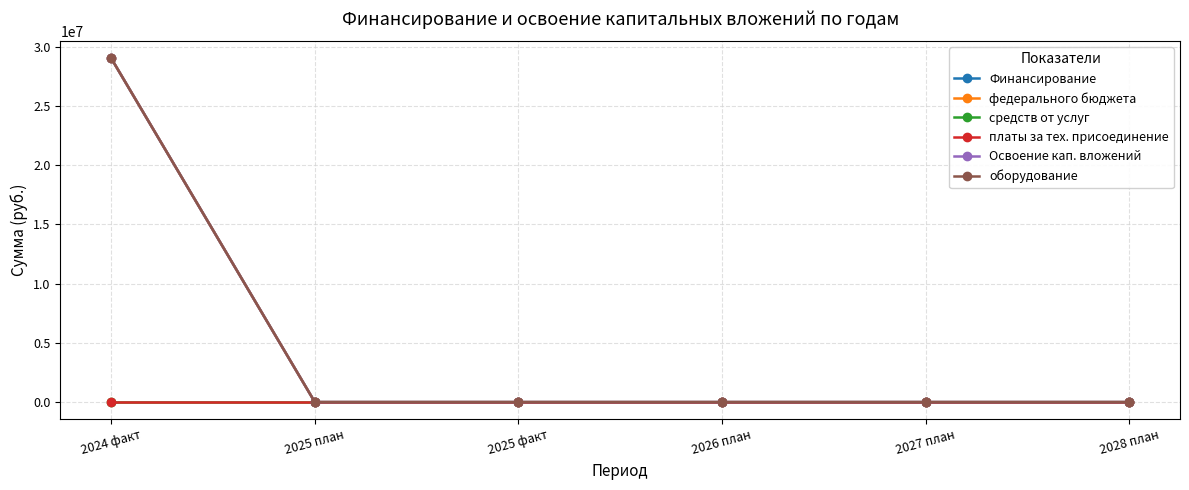

What is the average value of the Финансирование series?

4833333